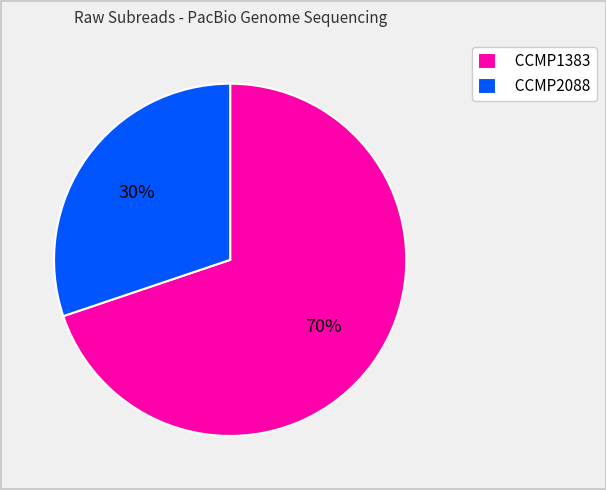

How many slices are in this pie chart?

2